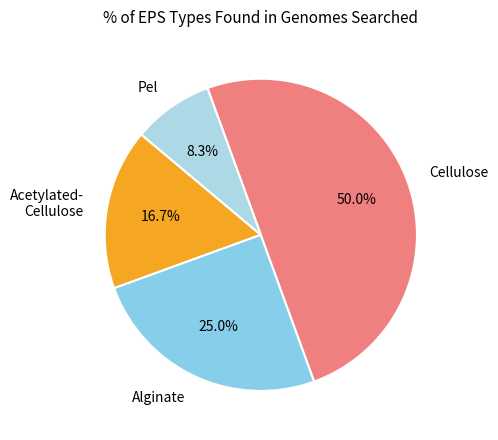

Is Pel the majority of the pie?

No